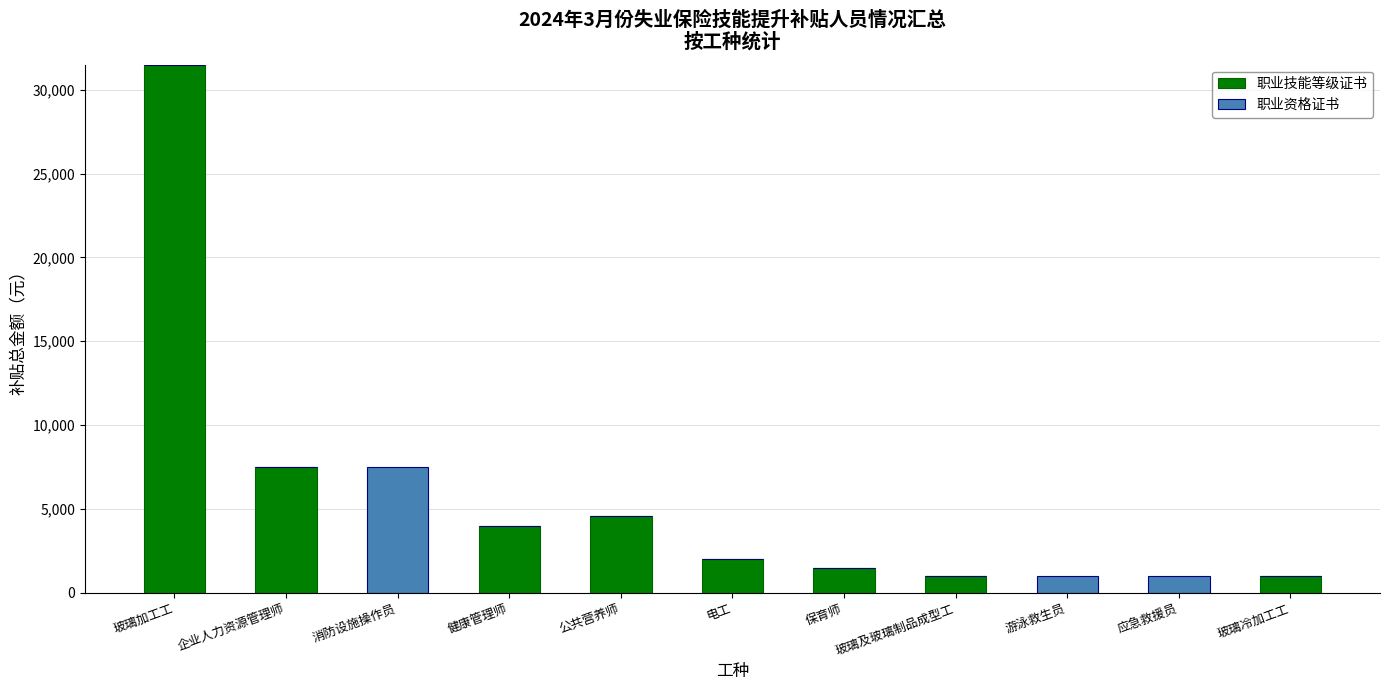

What is the difference between the 职业技能等级证书 values at 公共营养师 and 玻璃冷加工工?

3550